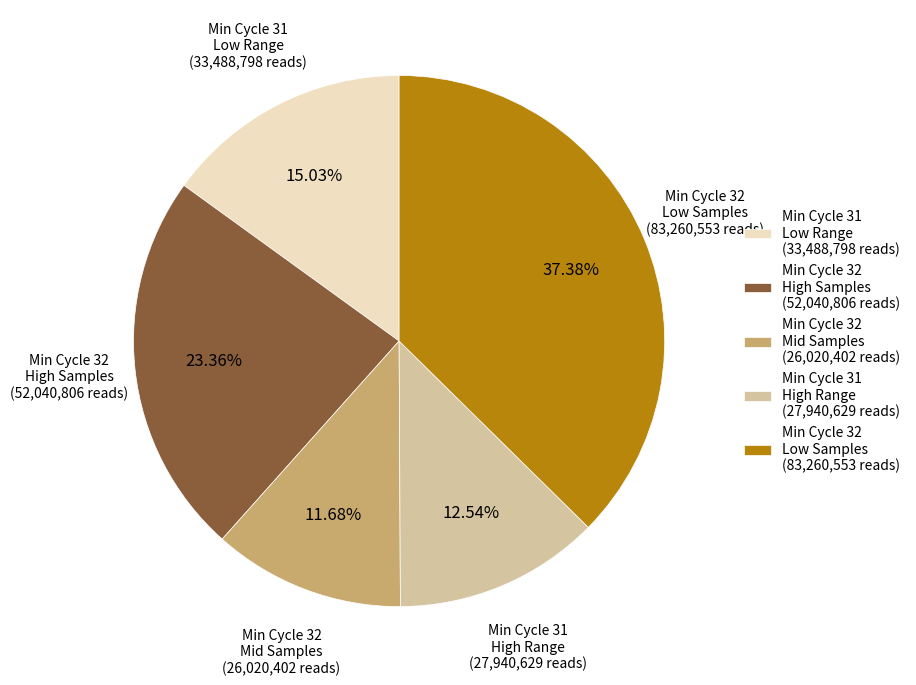

Is the sum of Min Cycle 32 Low Samples and Min Cycle 32 Mid Samples greater than half?

No